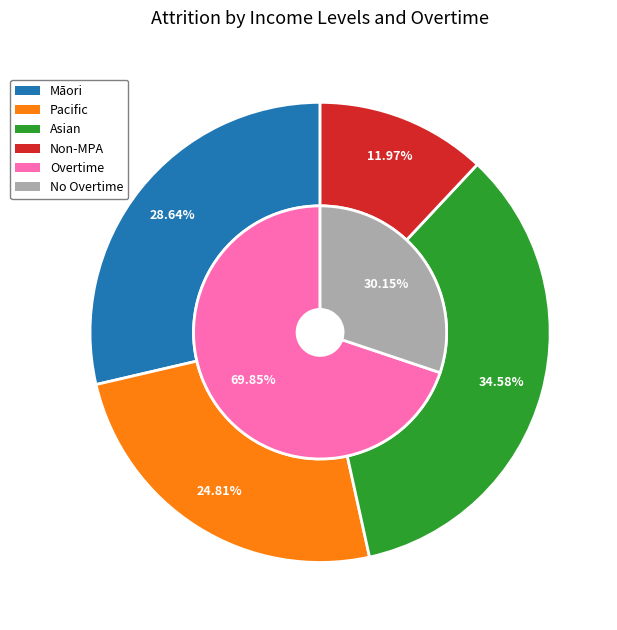

Does Māori account for over 50% of the chart?

No